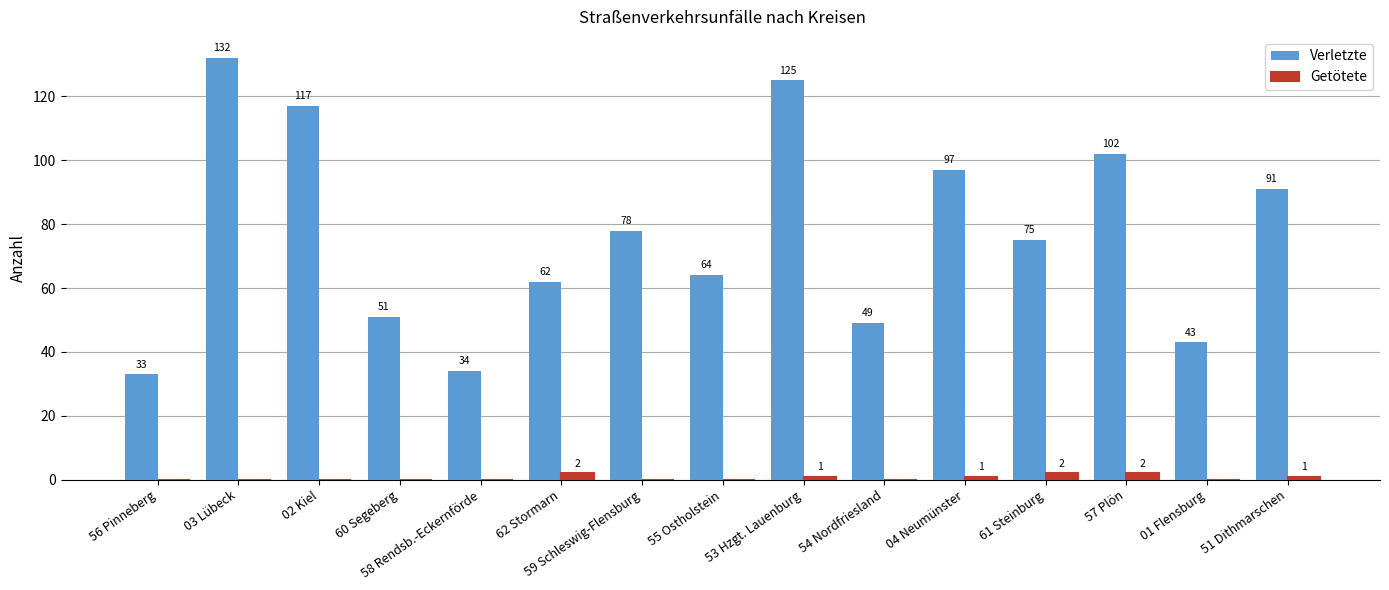

Which series has the largest total across all categories?

Verletzte